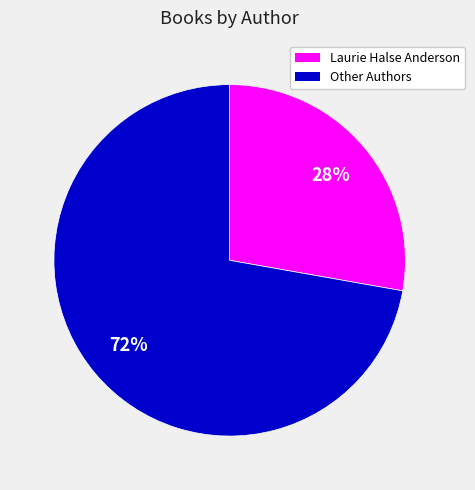

How many segments does this pie chart have?

2